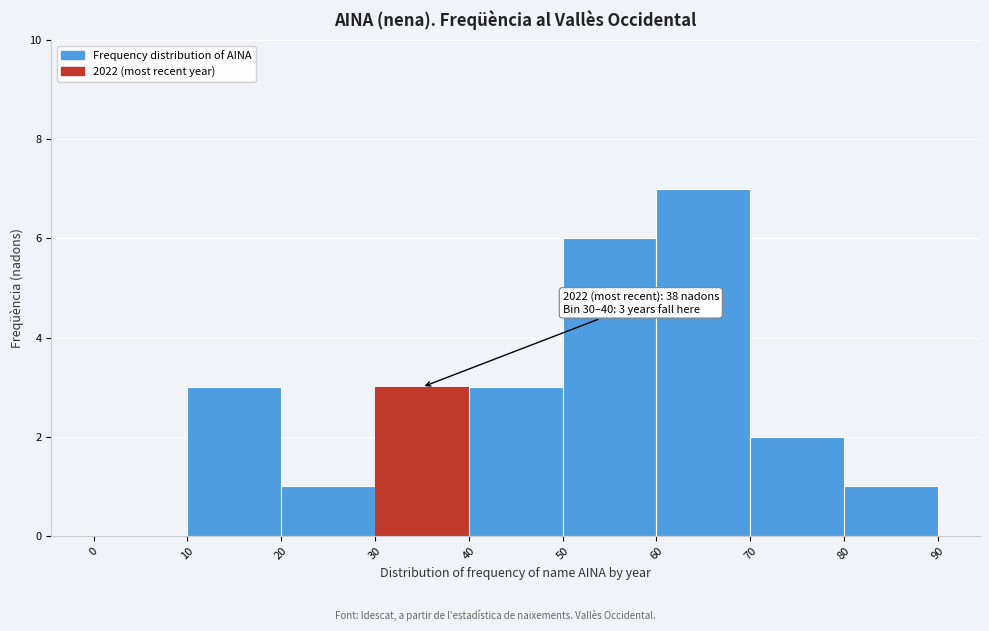

Over which range of the x-axis is the bar tallest?

60 to 70